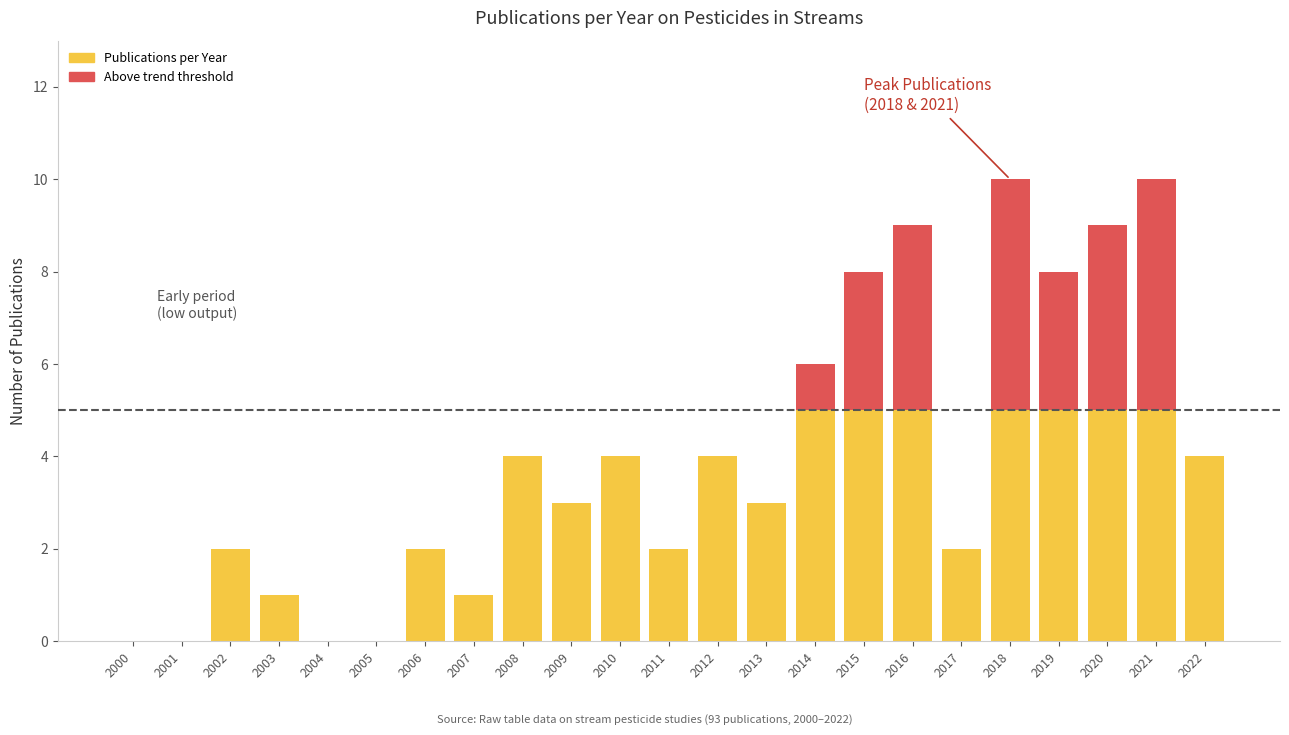

What is the difference between the maximum and minimum values?

10